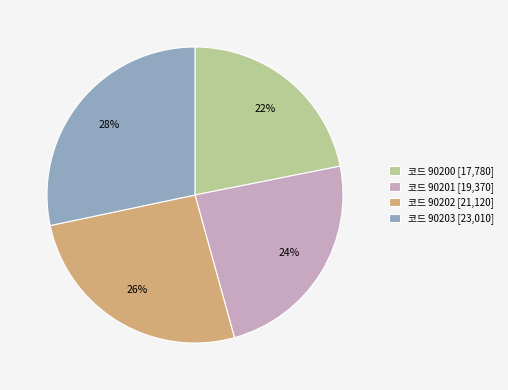

Count the number of slices in the pie.

4